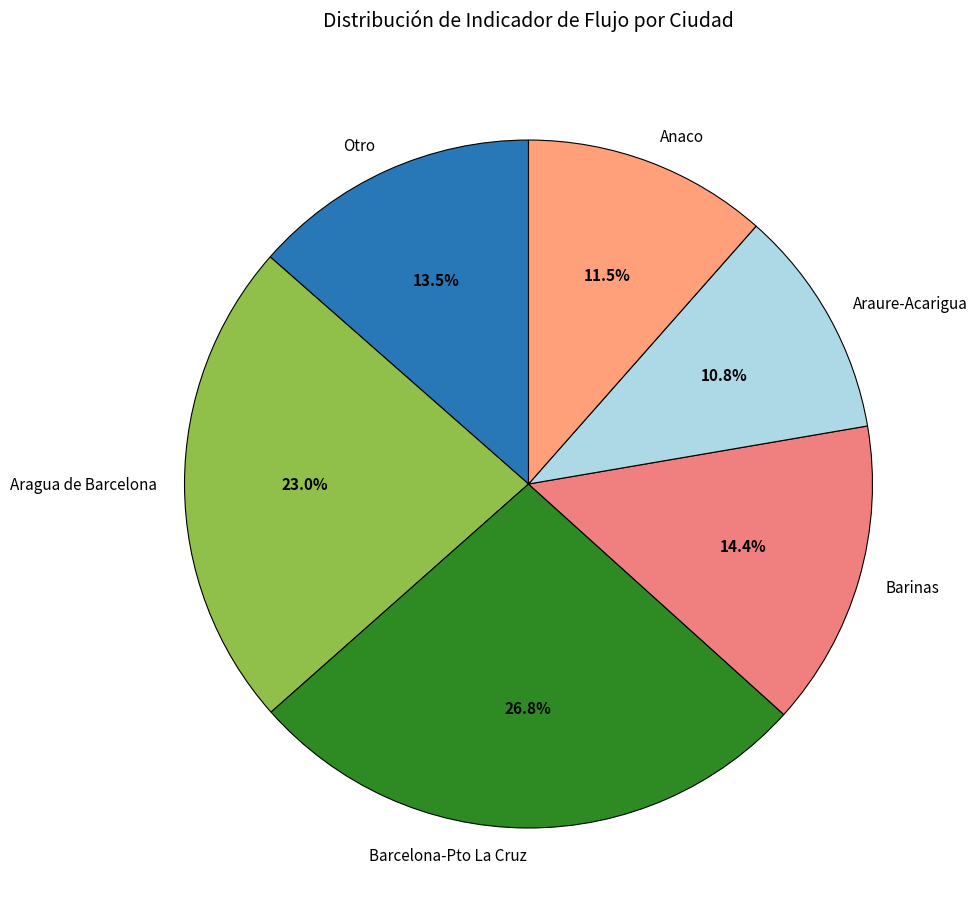

What percentage is NOT represented by Barinas?

85.6%